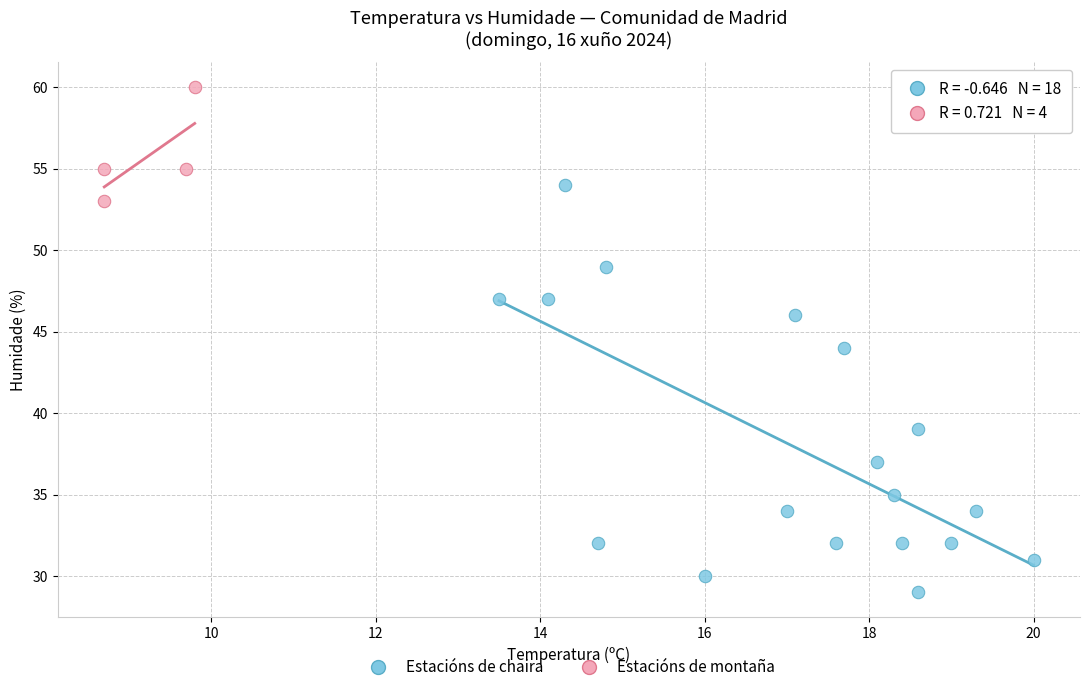

Which series has the largest Y range (max minus min)?

Estacións de chaira